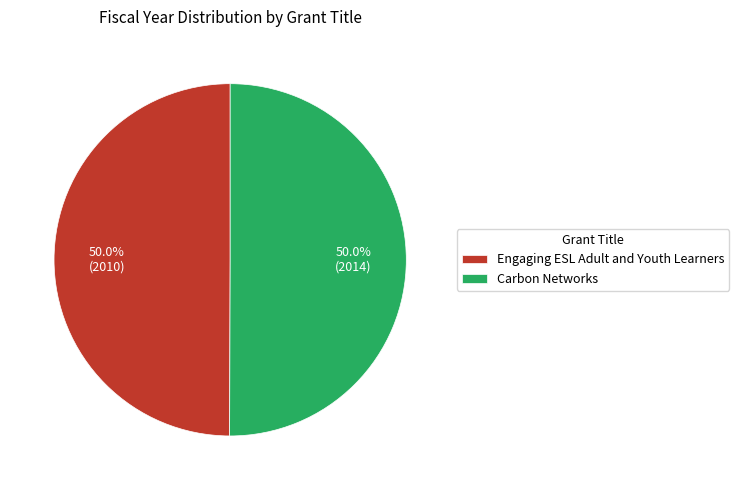

How many slices are in this pie chart?

2